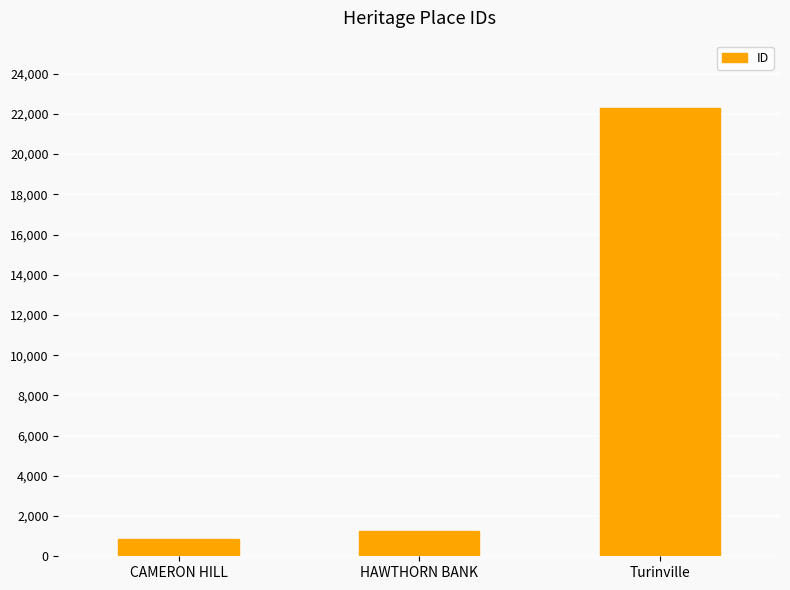

Are the bars horizontal?

No